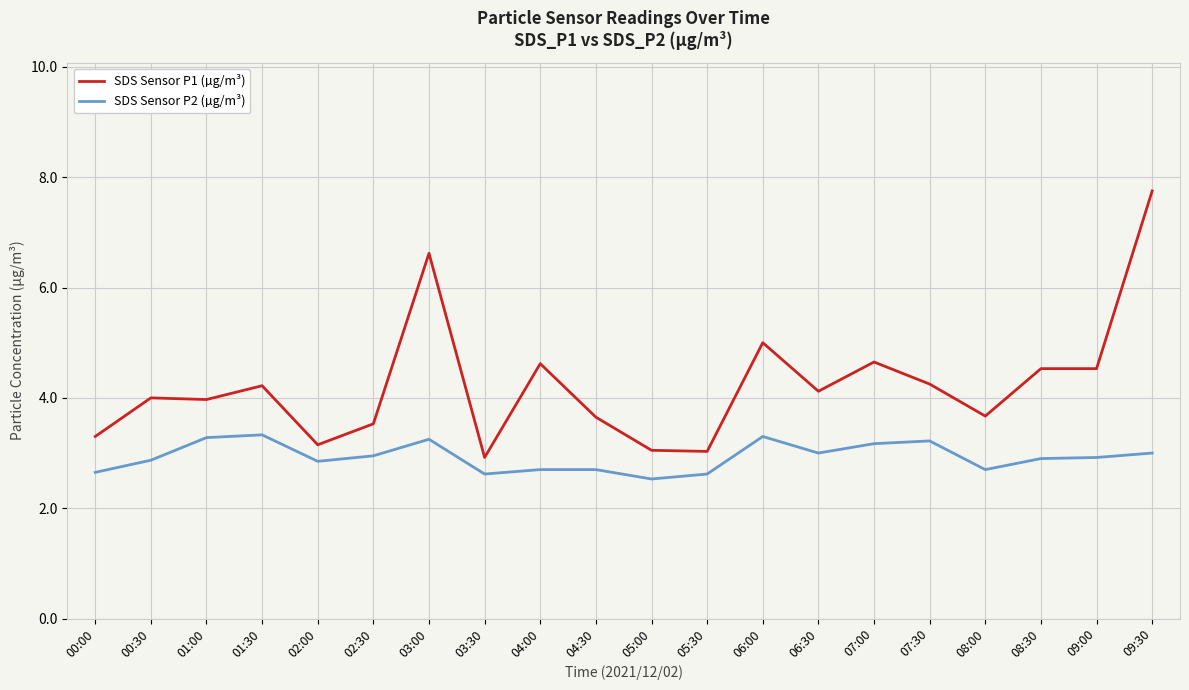

What is the difference between the maximum and second lowest values in the SDS Sensor P1 (µg/m³) series?

4.7